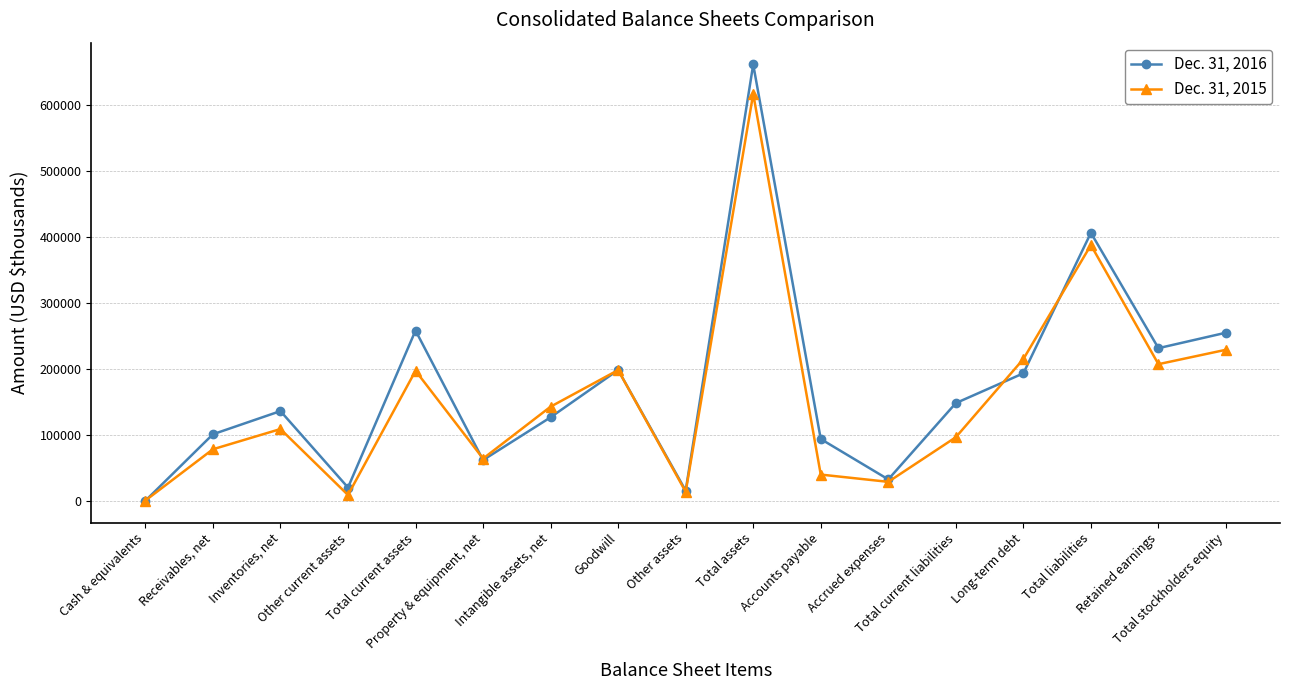

Is it true that Dec. 31, 2016 equals 29432 at Property & equipment, net?

False